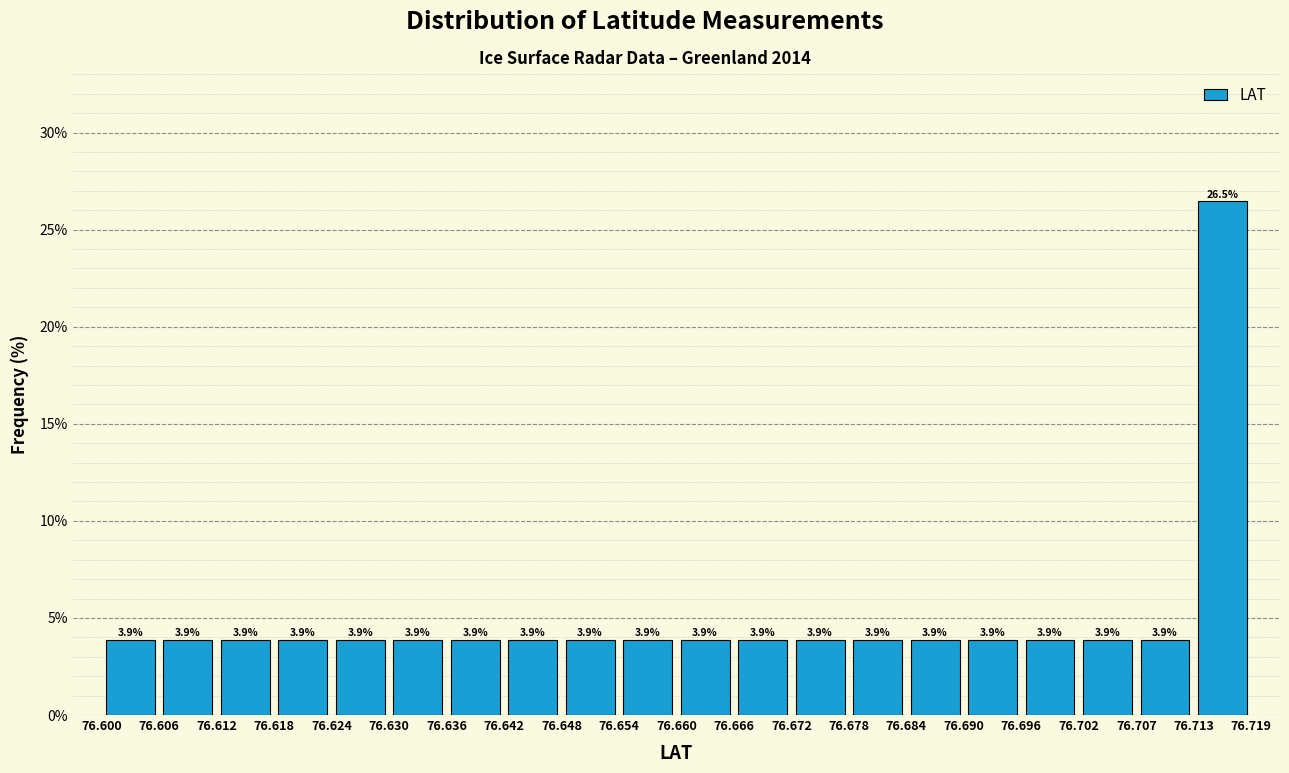

How tall is the bar that spans 76.606 to 76.612 on the x-axis?

3.9